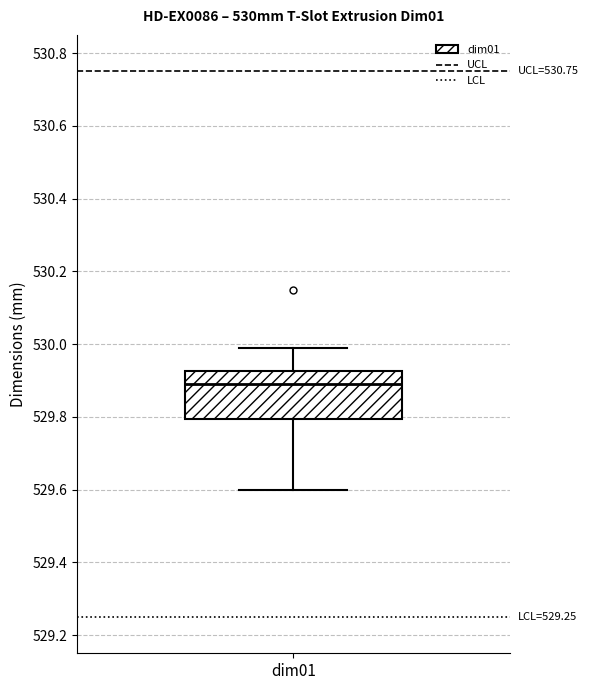

Where is the lower edge of the box for dim01 on the y-axis? The values are not printed on the chart, so give them approximately, as read against the axis.

529.80